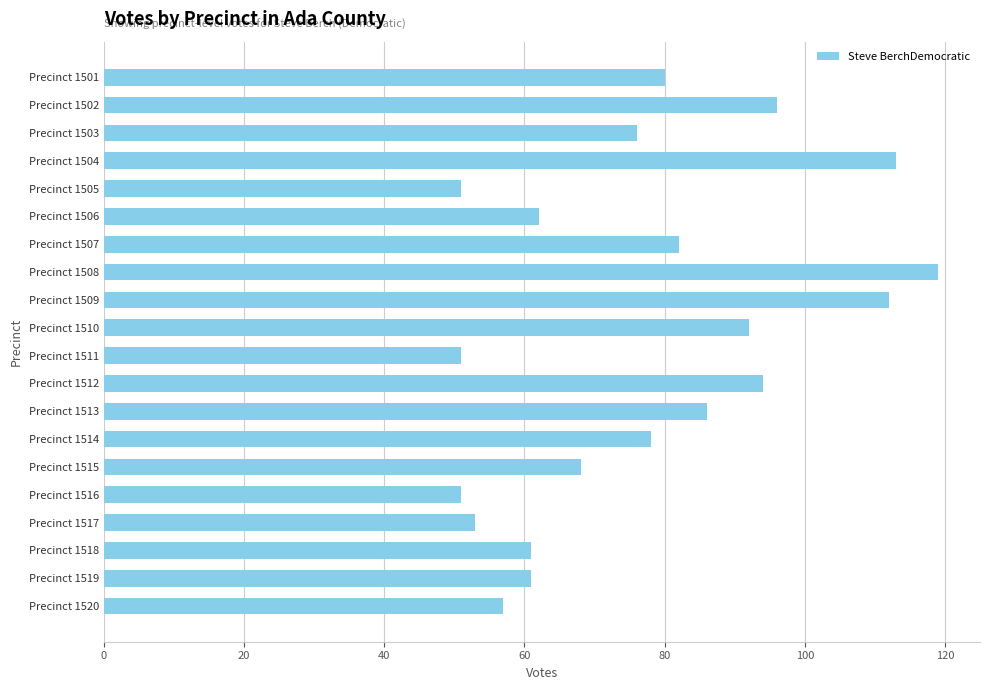

What is the change in value from Precinct 1517 to Precinct 1514?

+25